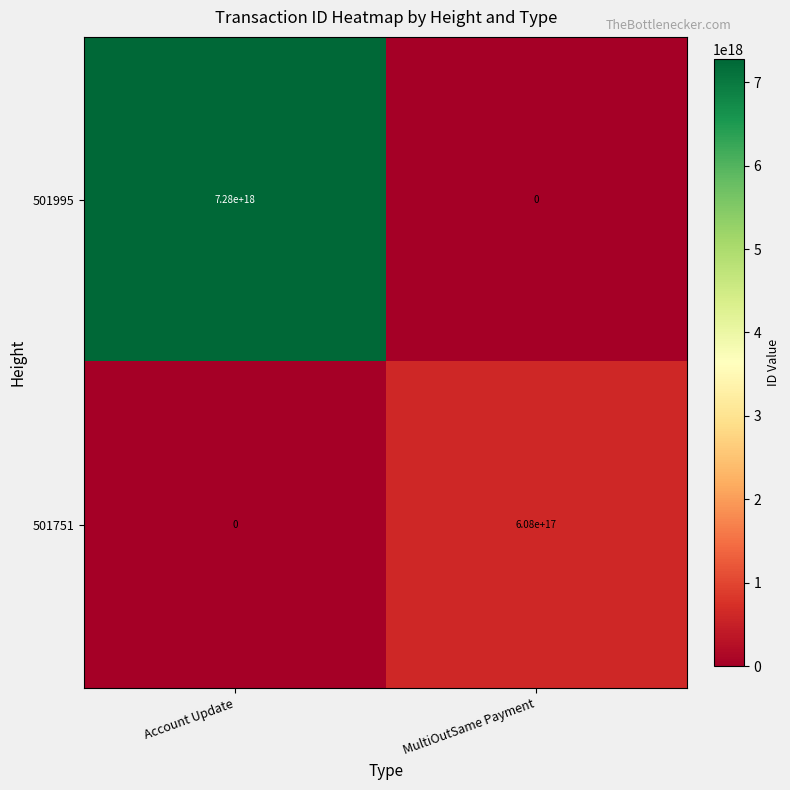

At which category is the sum across all series the highest?

Account Update